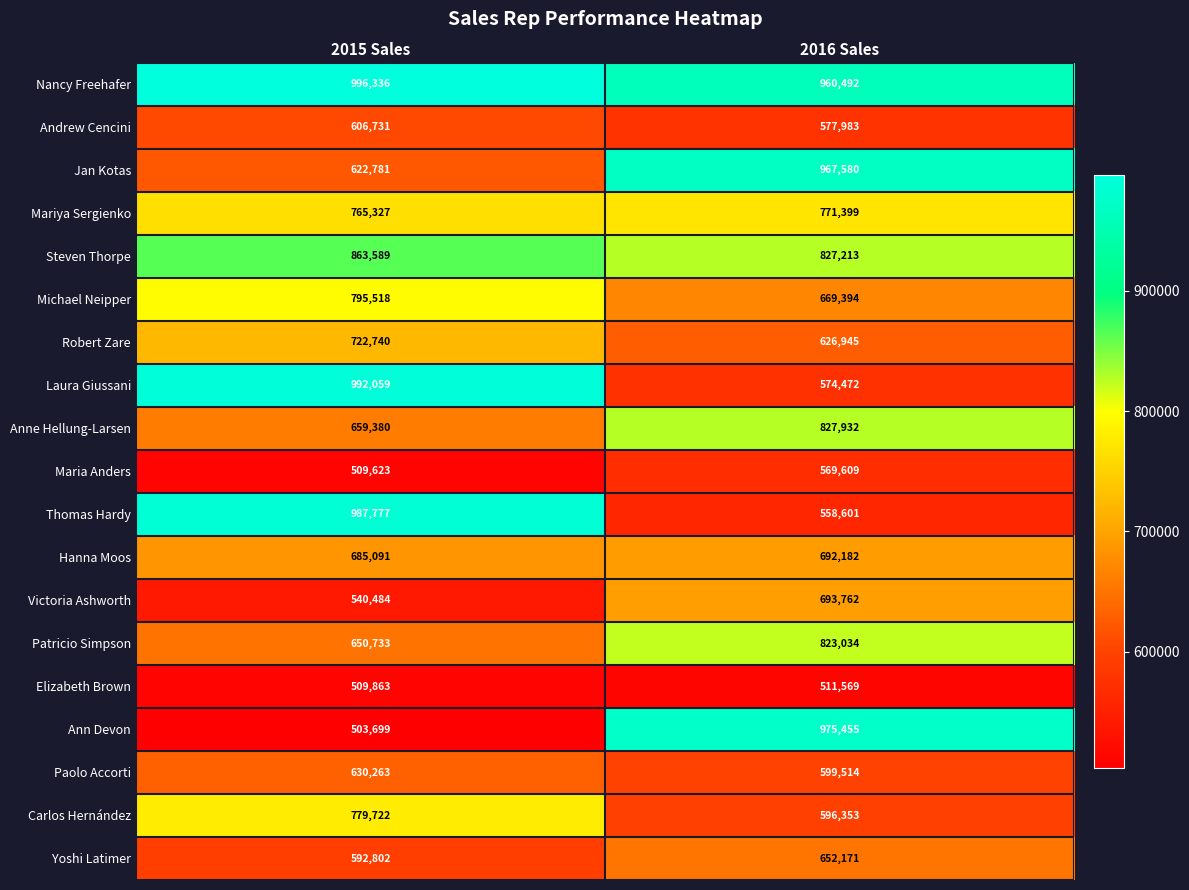

Rank the categories by Jan Kotas value from lowest to highest.

2015 Sales, 2016 Sales